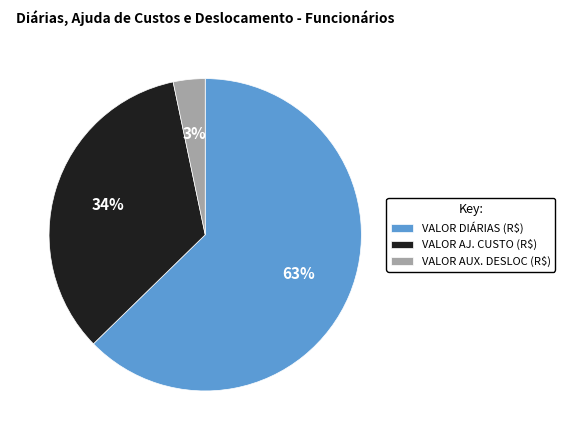

Does any single category account for the majority?

Yes